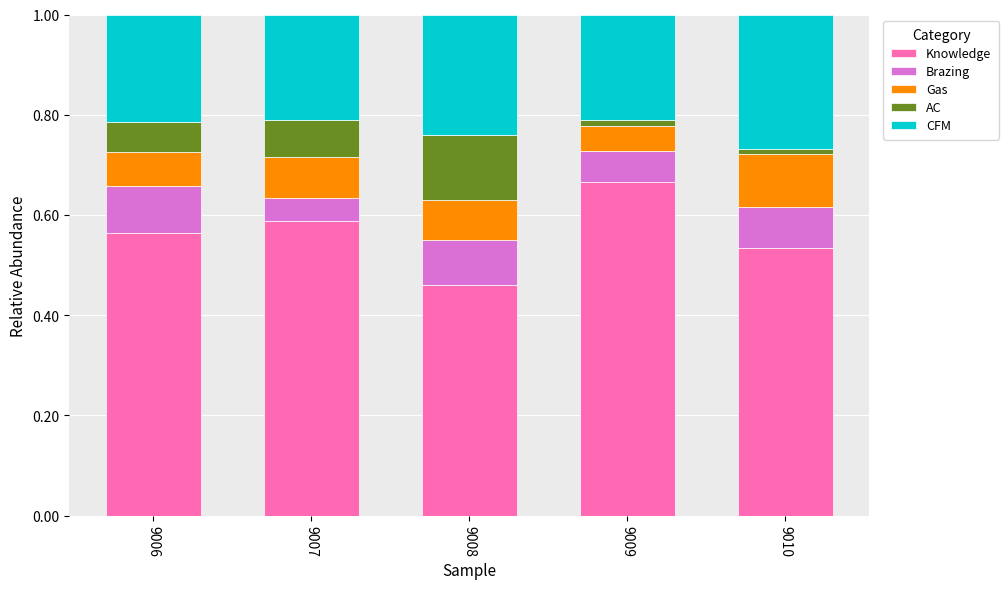

Rank the categories by Knowledge value from lowest to highest.

9008, 9010, 9006, 9007, 9009